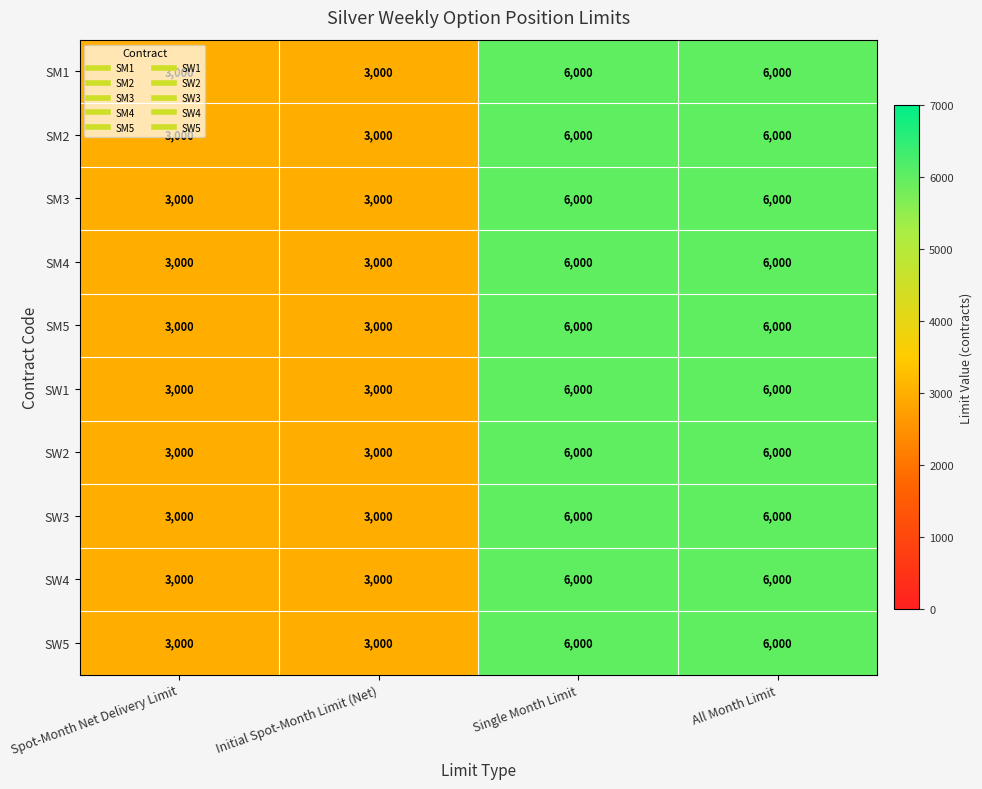

What is the difference between the SW2 values at Initial Spot-Month Limit (Net) and All Month Limit?

3000